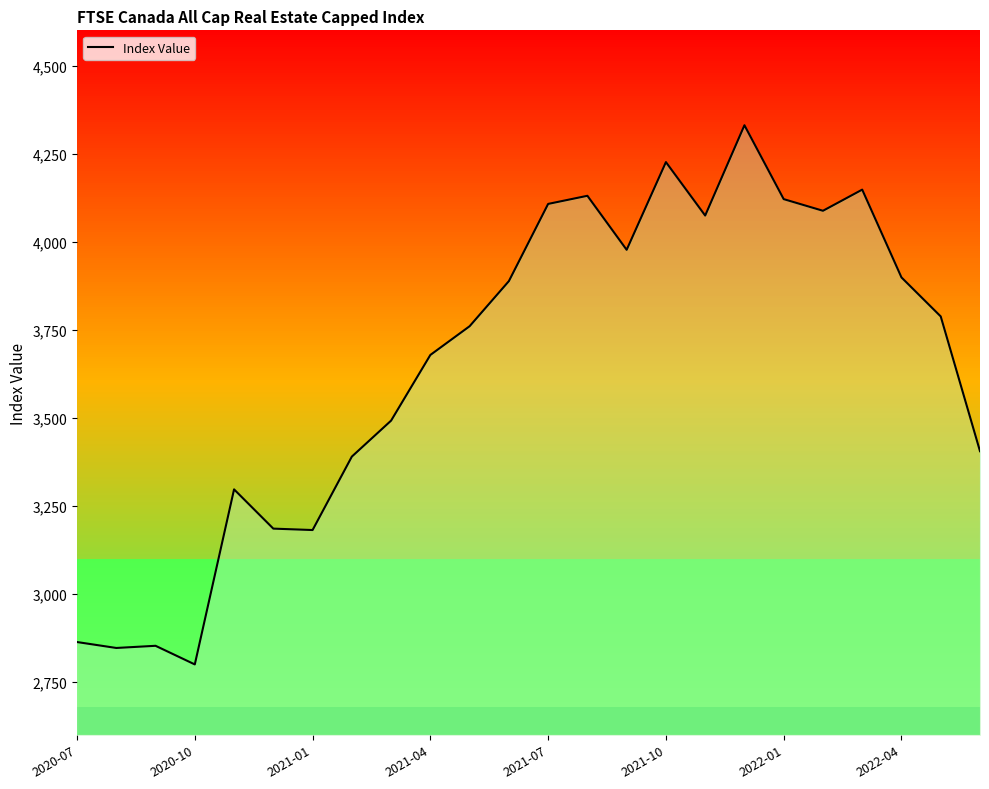

Is this an area chart (filled region under the line)?

No